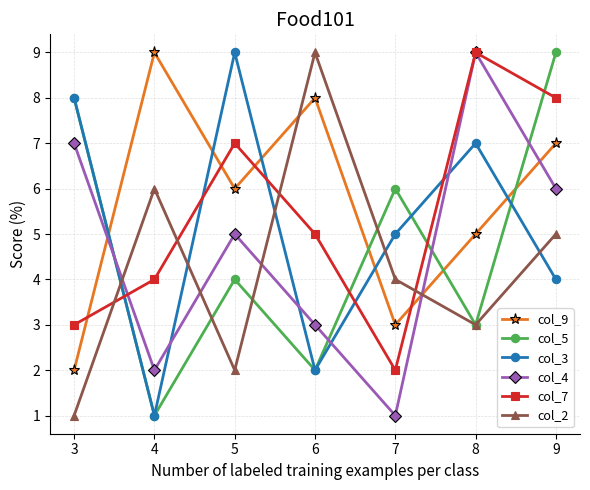

Where is the first local maximum for col_3?

5